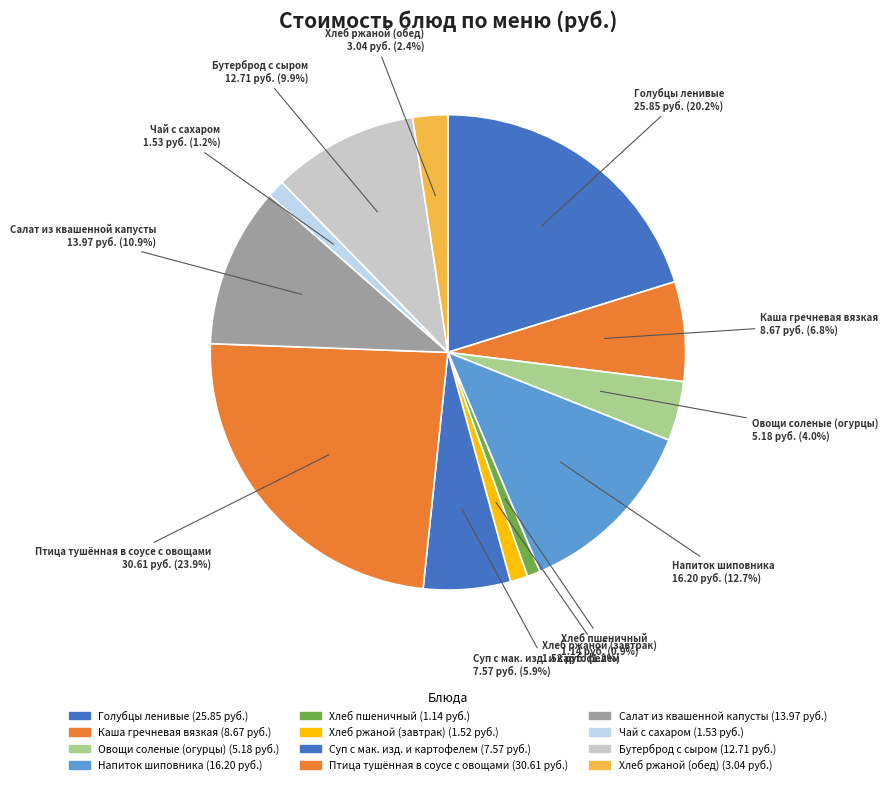

Which slice is the smallest?

Хлеб пшеничный